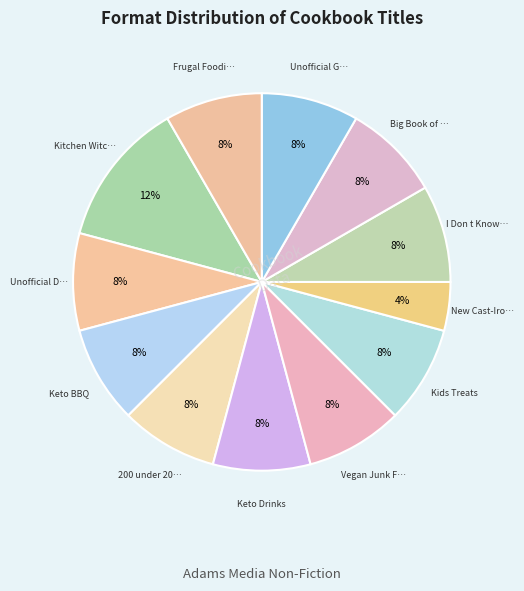

How many slices are in this pie chart?

12